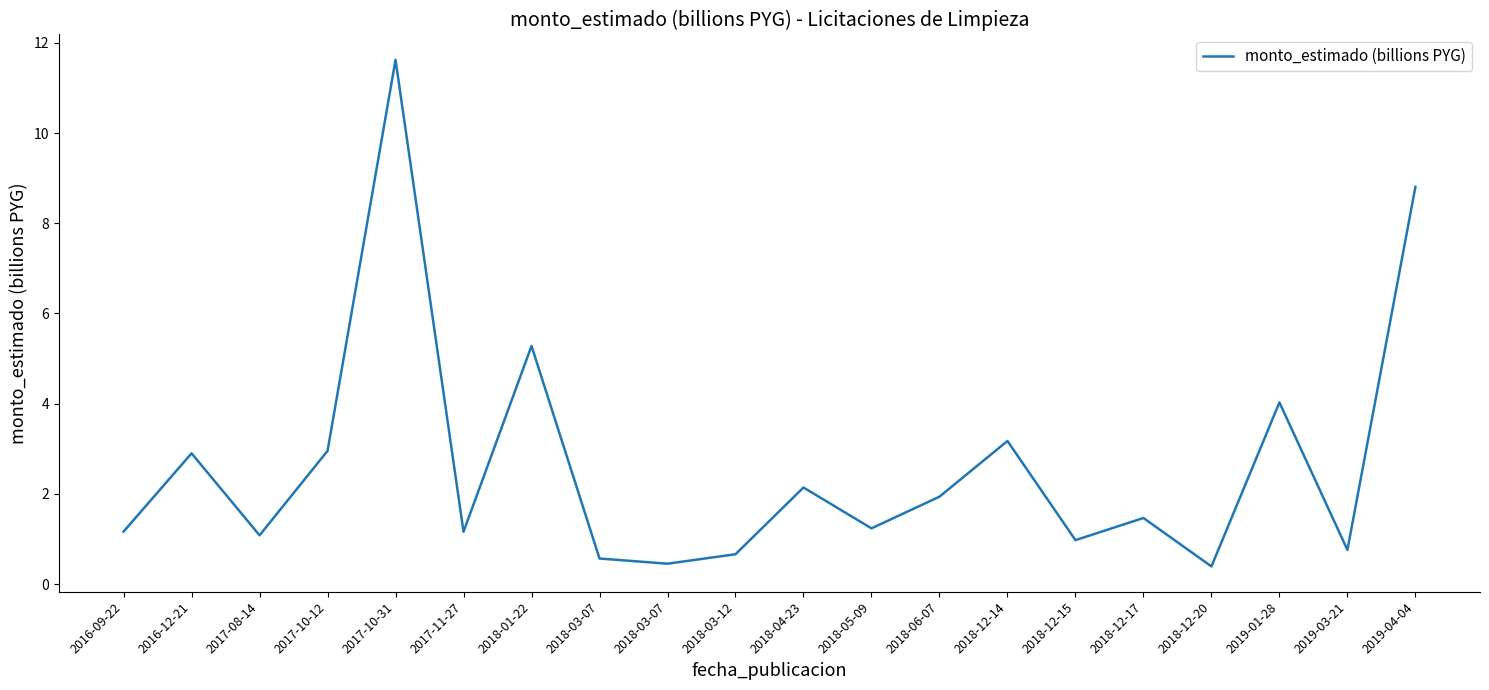

How many lines are shown in the chart?

1